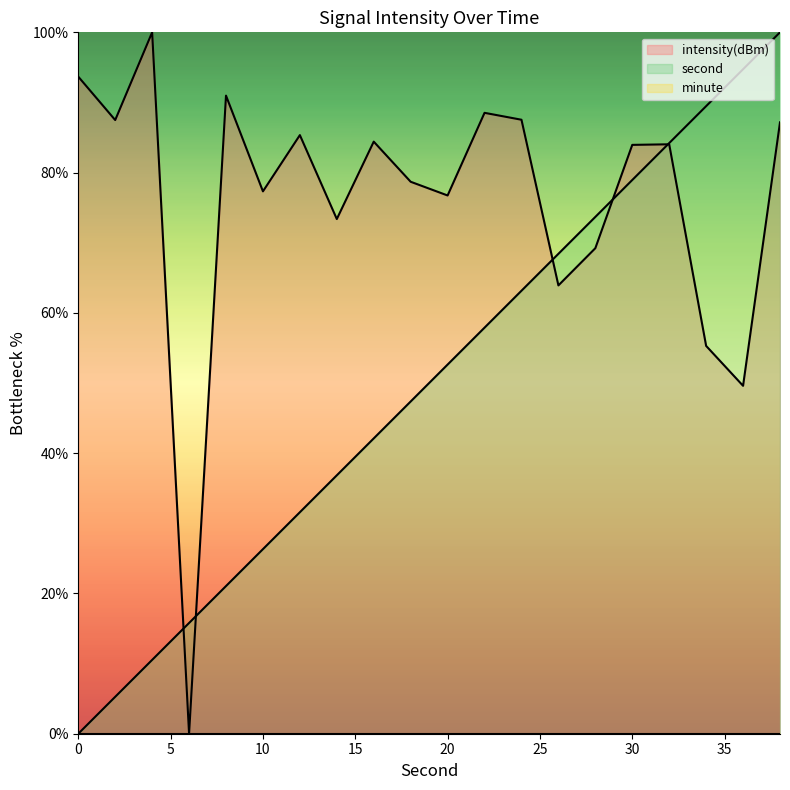

Where do second and intensity(dBm) first cross each other?

4 and 6